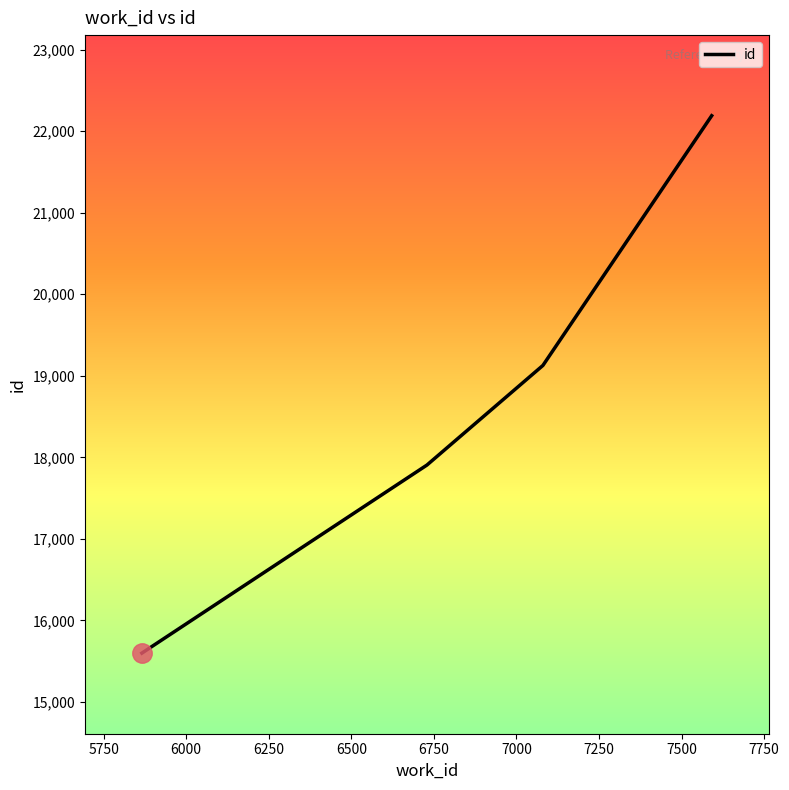

What is the smallest value displayed?

15600